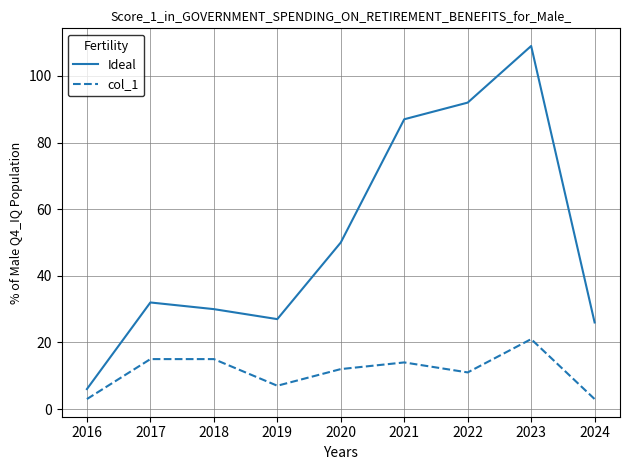

At which category is the sum across all series the highest?

2023